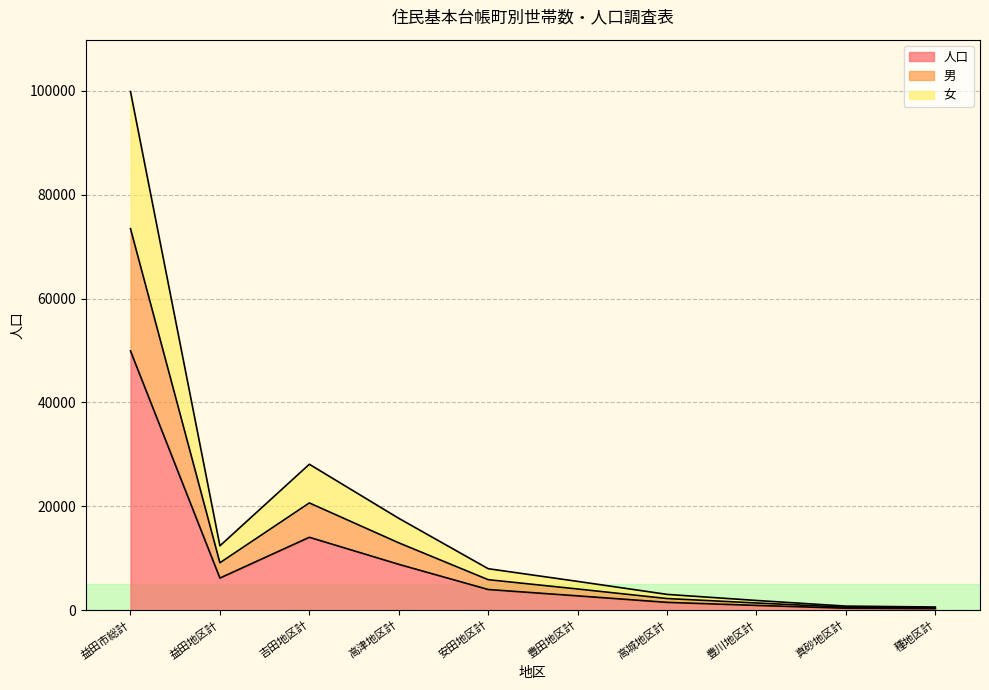

True or false: 人口 has more than 2 points higher than both neighbors.

False